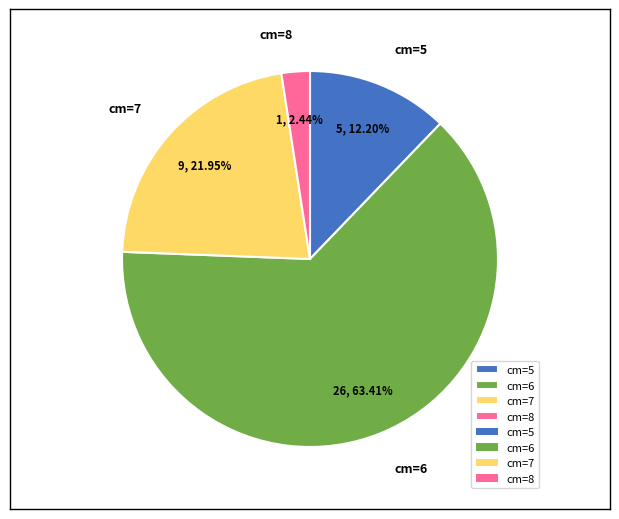

Approximately how many times larger is the value at cm=6 compared to cm=7?

2.9